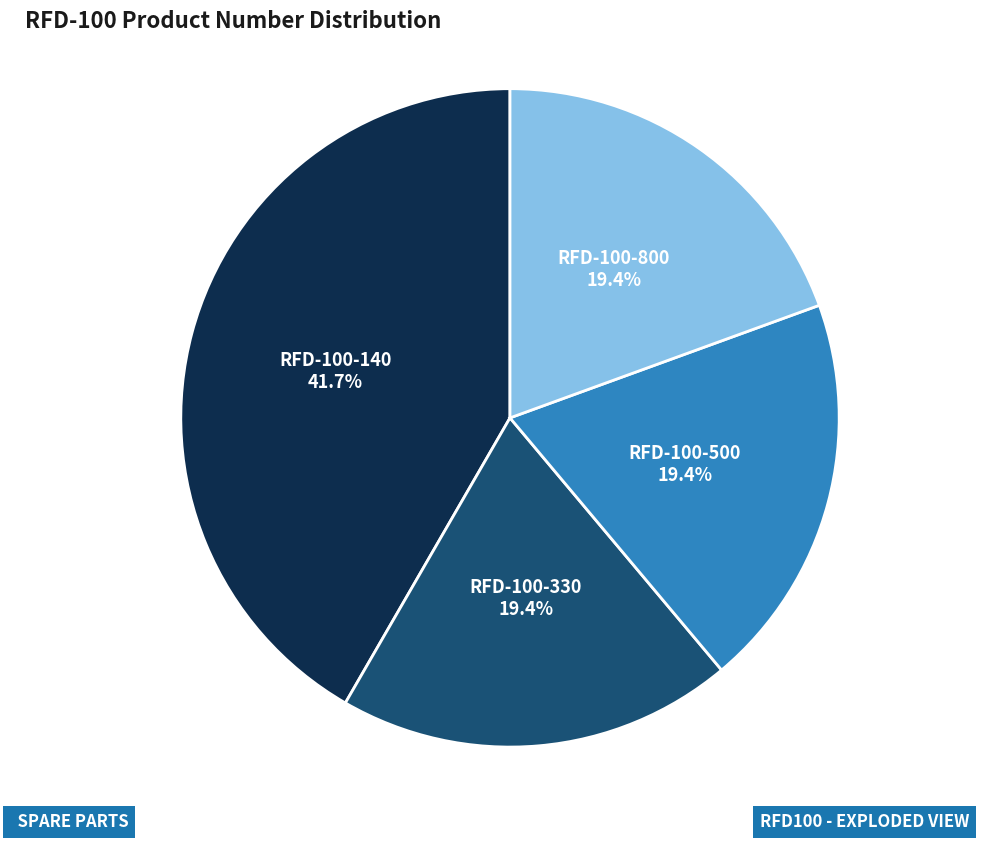

Does any single category account for the majority?

No